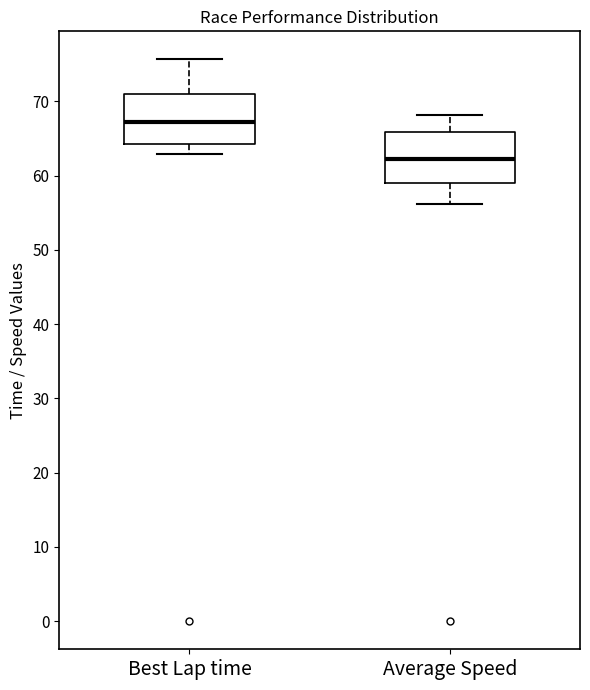

Reading left to right, read every box against the y-axis: the position of its median line, the range the box covers, and the ends of its whiskers. The values are not printed on the chart, so give them approximately, as read against the axis.

Best Lap time: median 67, box 64 to 71, whiskers 63 to 76
Average Speed: median 62, box 59 to 66, whiskers 56 to 68